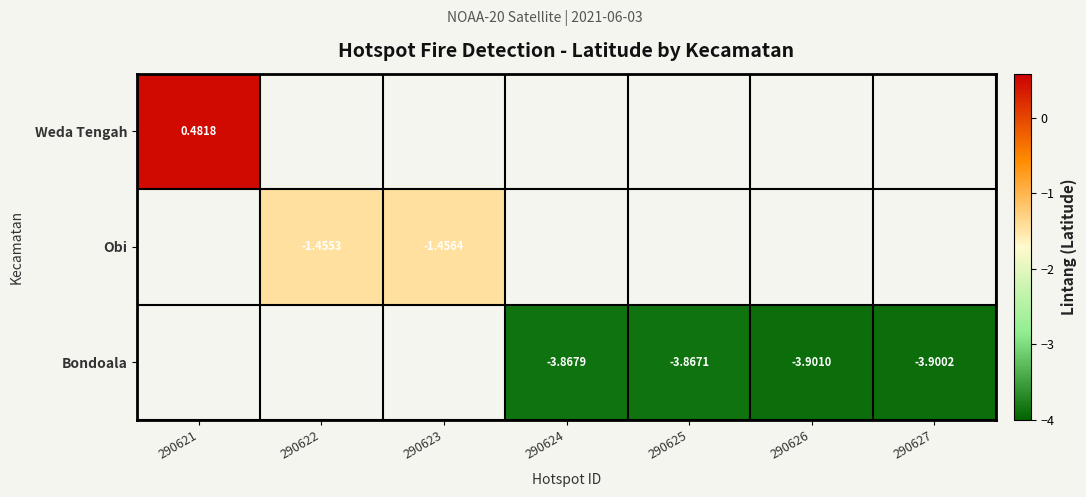

Which category has the highest value across all series?

290621